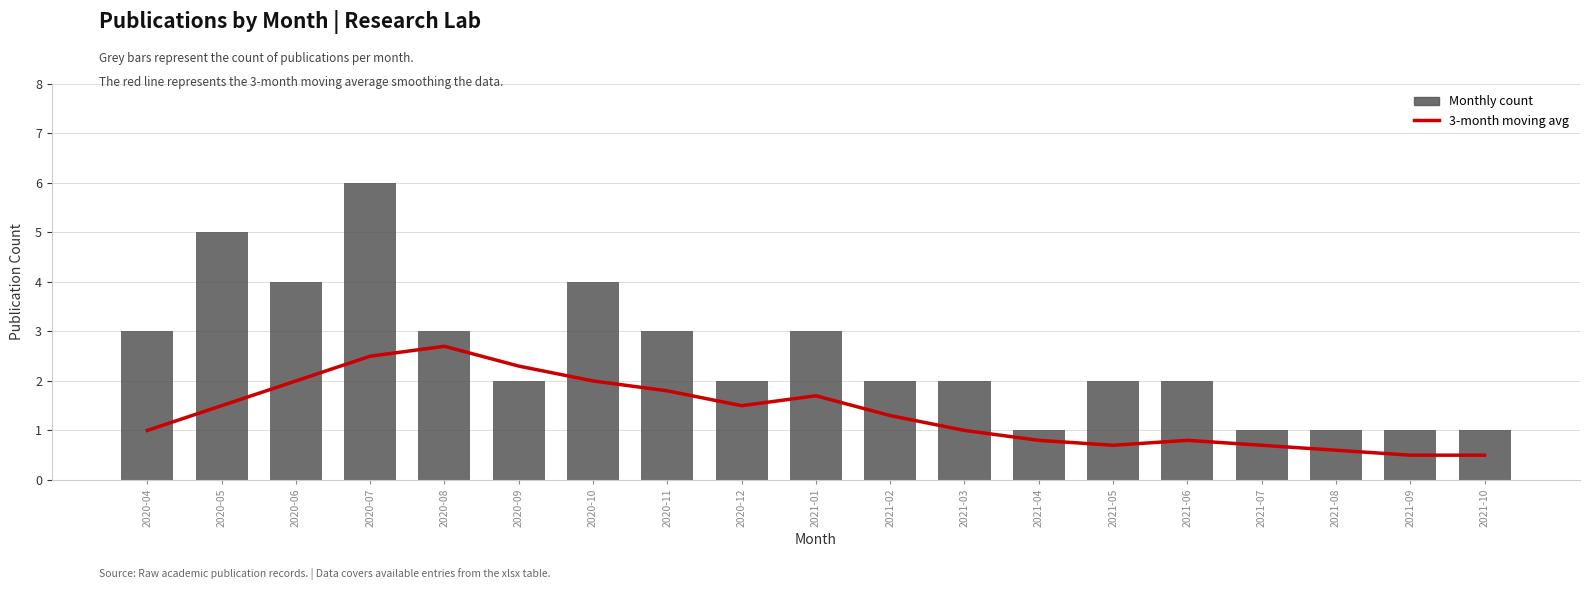

How many data points in 3-month moving avg are above 1?

10